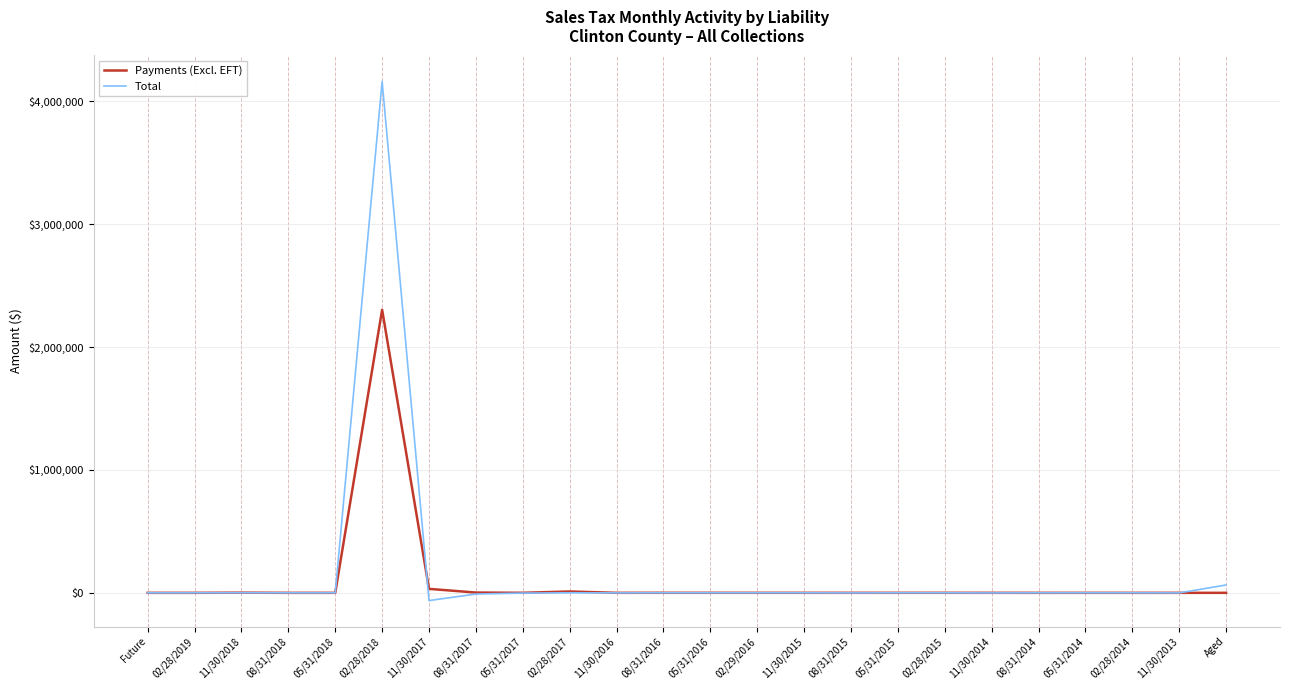

What is the sum of all Payments (Excl. EFT) values?

2351584.8